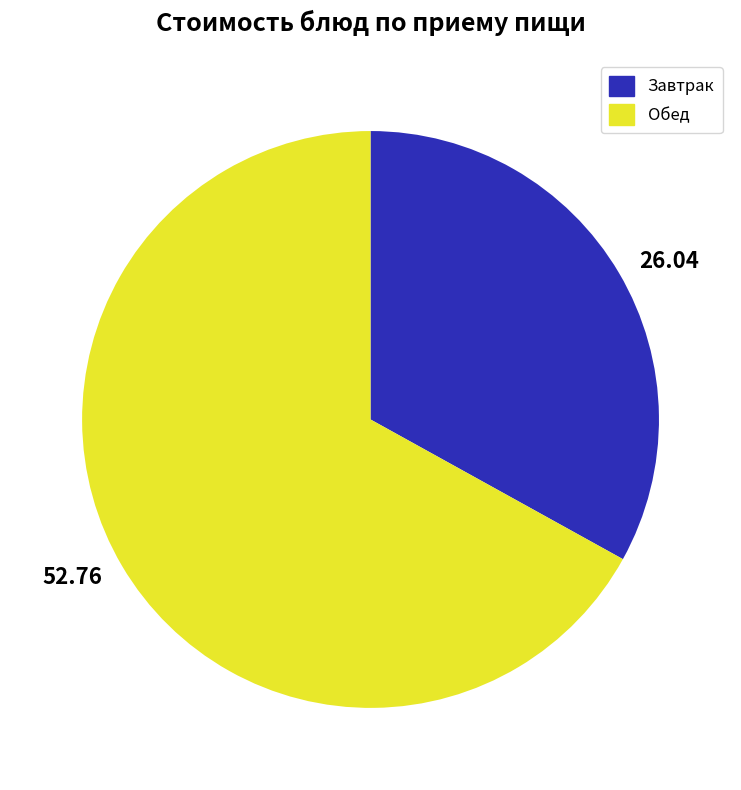

Count the number of slices in the pie.

2